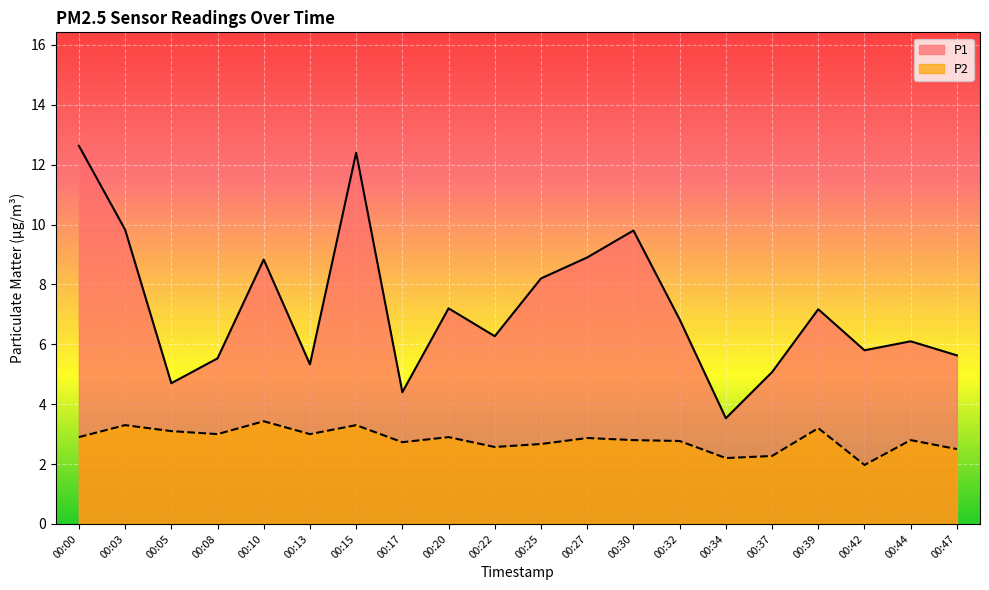

At 00:08, list the series in order from largest to smallest.

P1, P2